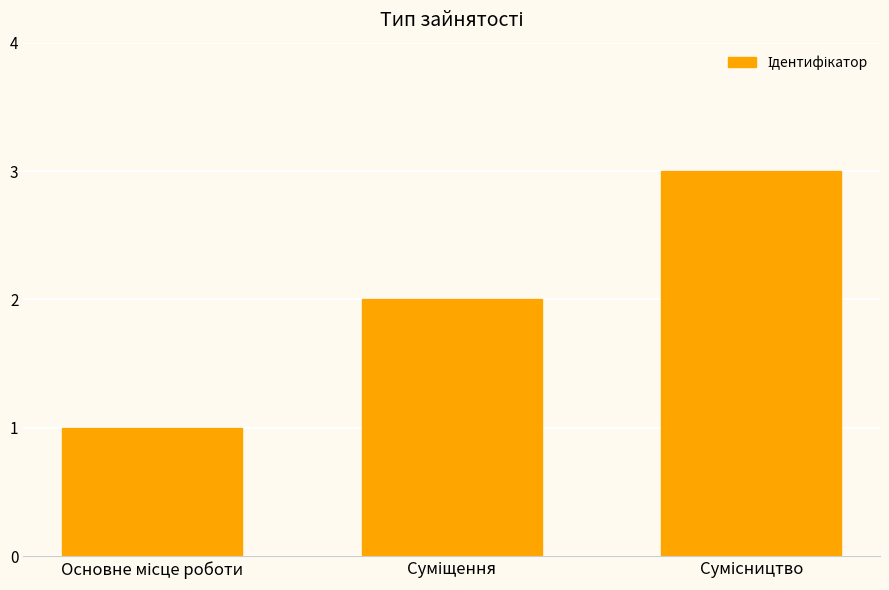

What is the sum of all values?

6